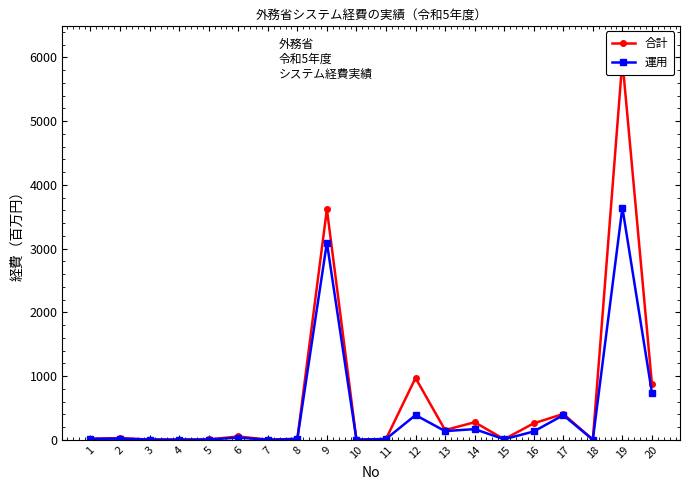

True or false: 合計 and 運用 cross at least once.

False